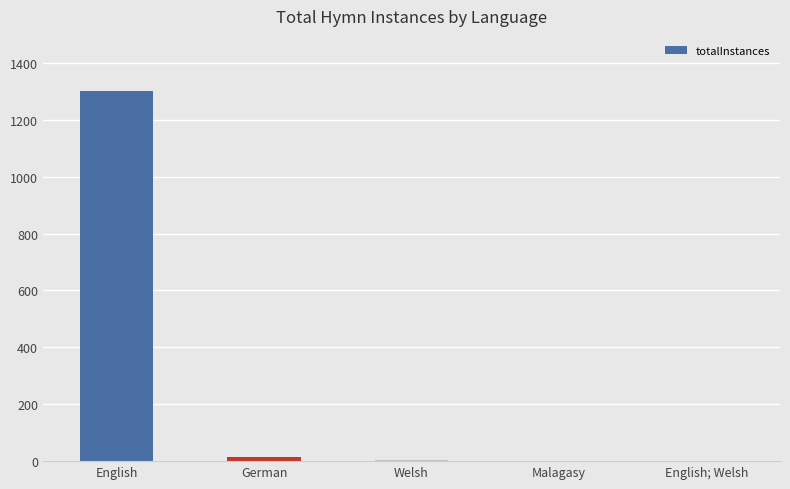

The value at English; Welsh is 1. True or false?

True